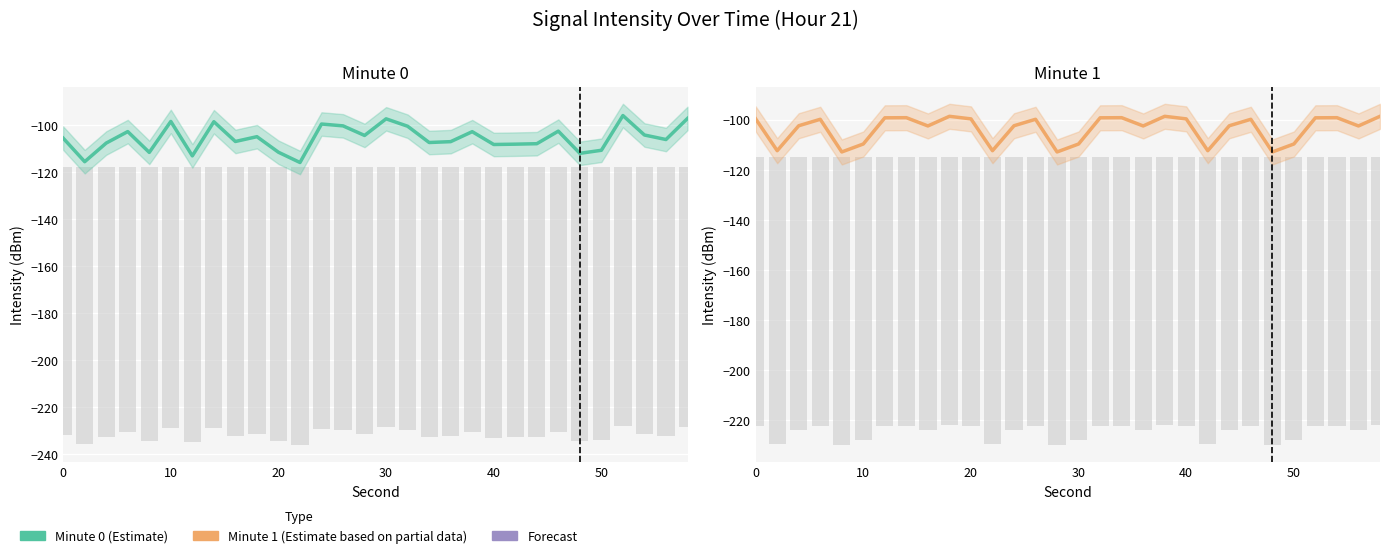

The value of Minute 0 at 0 is -105.7. True or false?

True